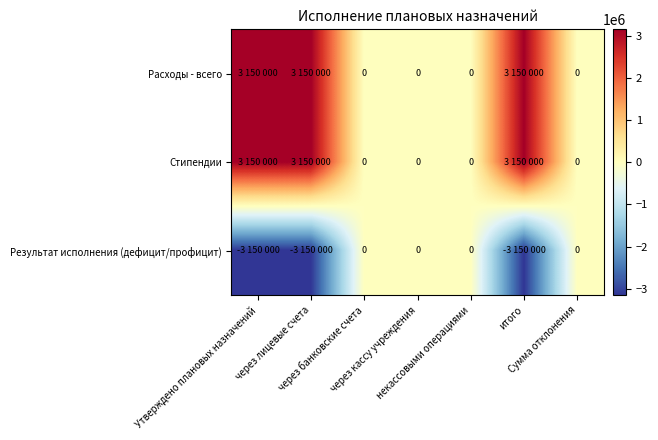

Rank the series by their maximum value, from lowest to highest.

Результат исполнения (дефицит/профицит), Расходы - всего, Стипендии